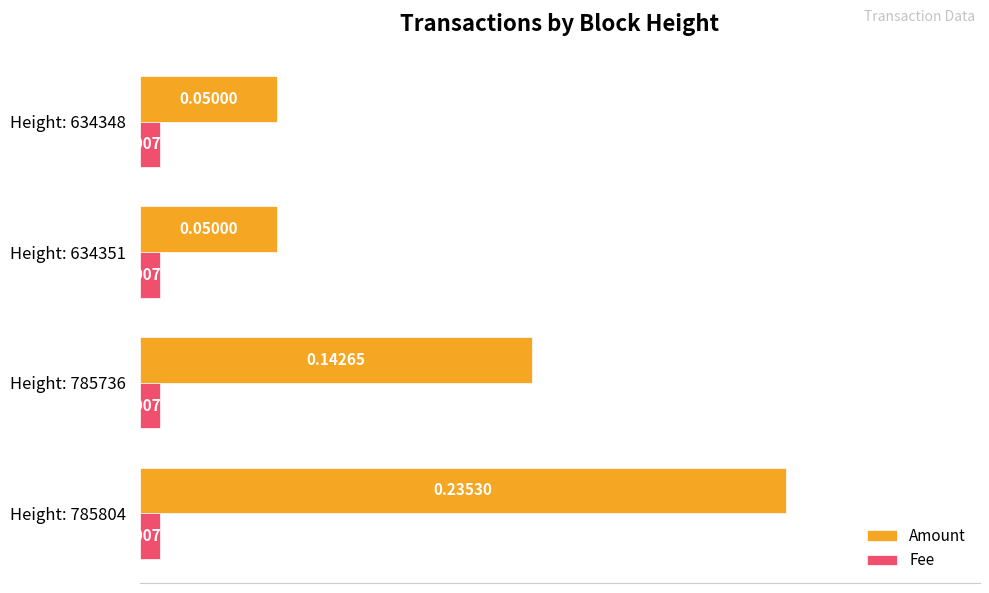

Which series has the widest spread of values?

Amount